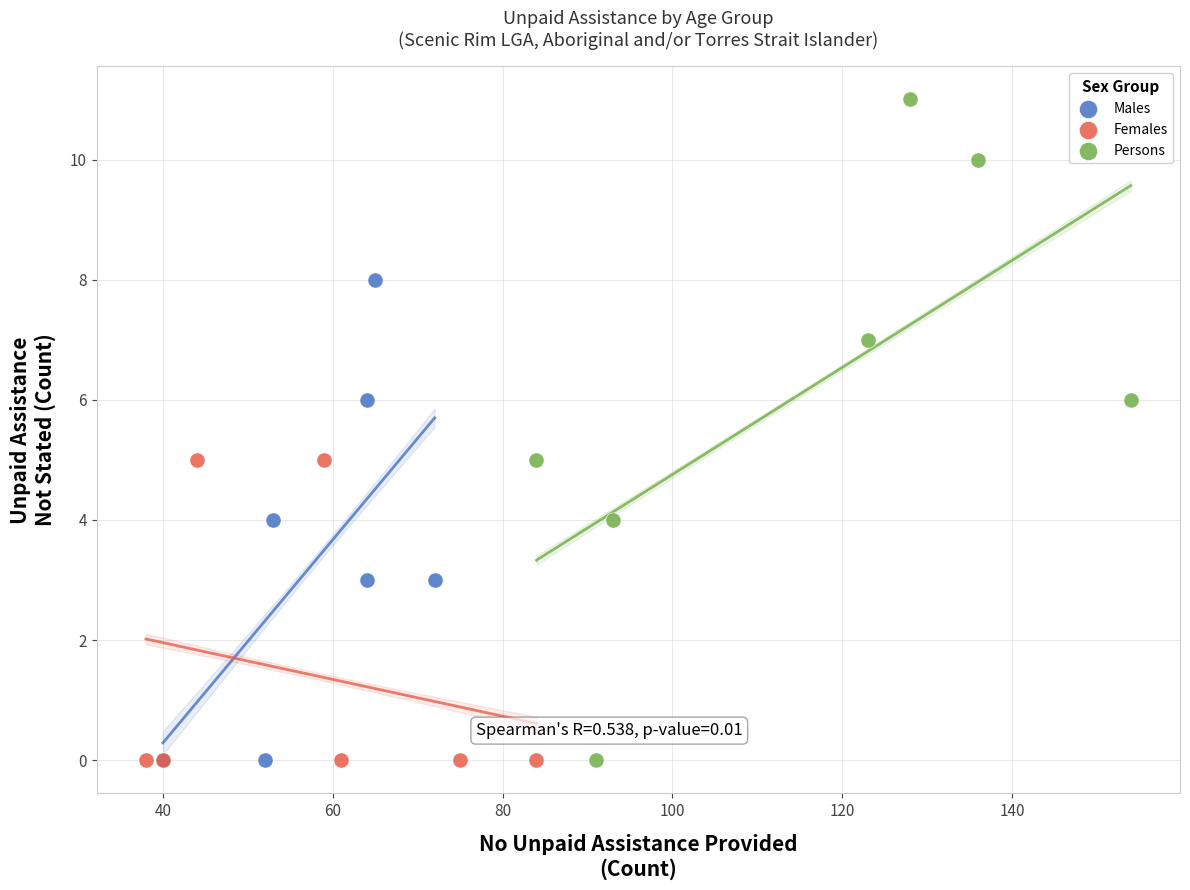

Which series reaches the maximum Y coordinate?

Persons